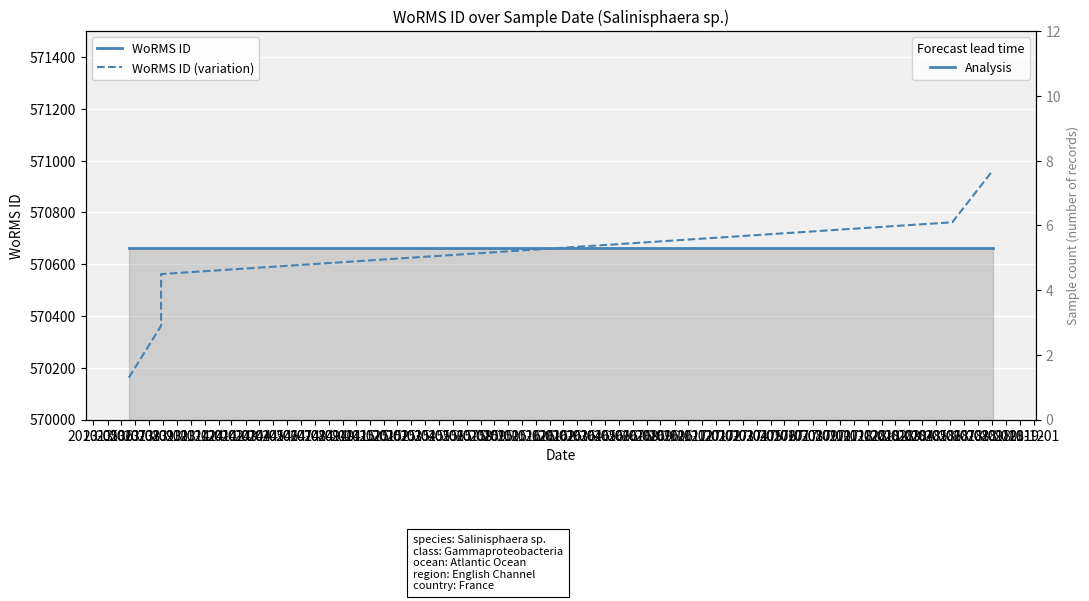

What is the value of the WoRMS ID point at the 5th from the left?

570662